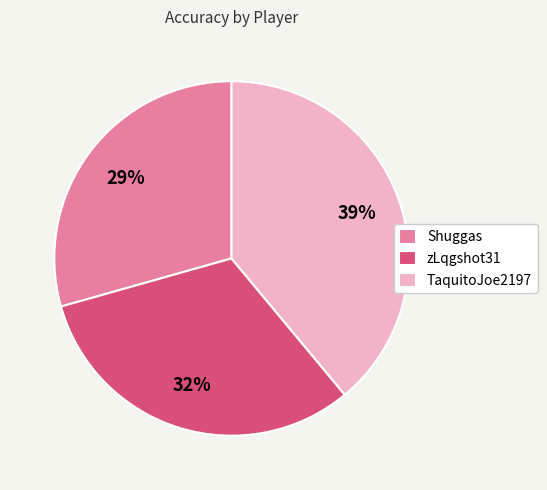

Is there any slice that represents more than half of the pie?

No